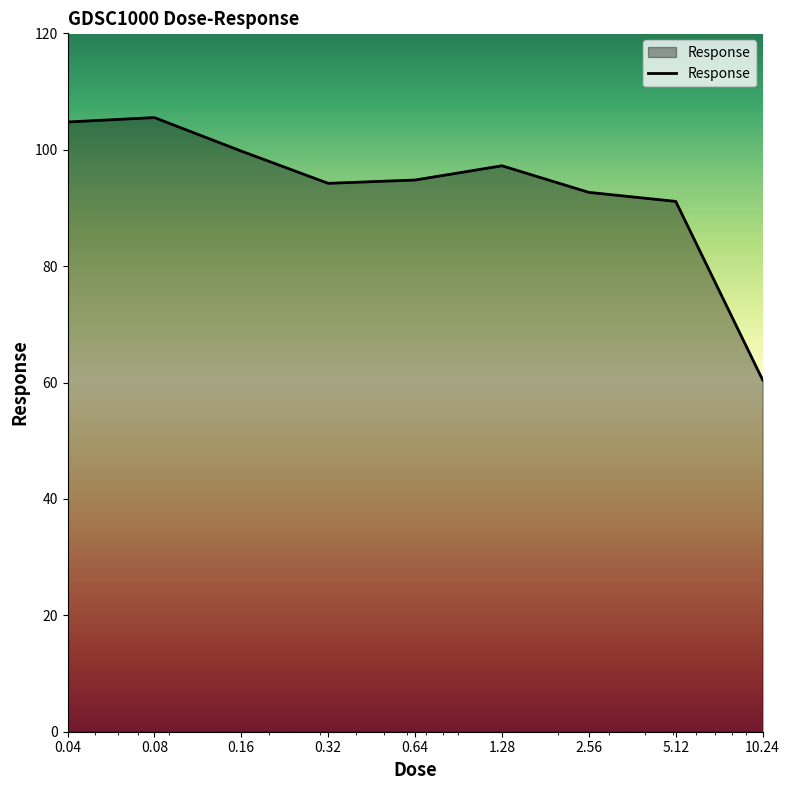

What is the greatest value displayed?

105.5